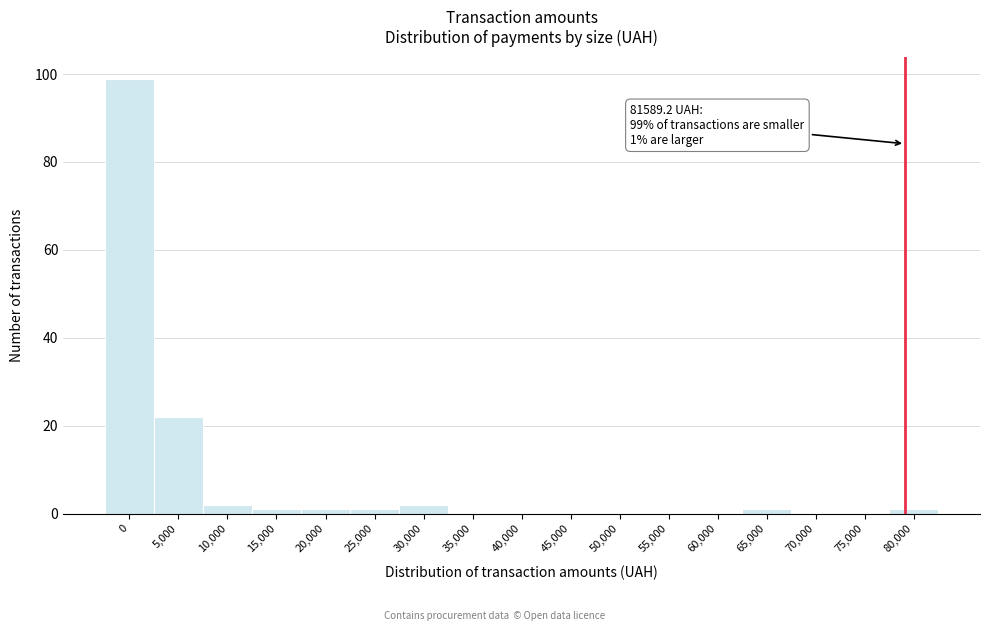

Reading right to left, transcribe all the data shown in this chart.

80,000=1	75,000=0	70,000=0	65,000=1	60,000=0	55,000=0	50,000=0	45,000=0	40,000=0	35,000=0	30,000=2	25,000=1	20,000=1	15,000=1	10,000=2	5,000=22	0=99